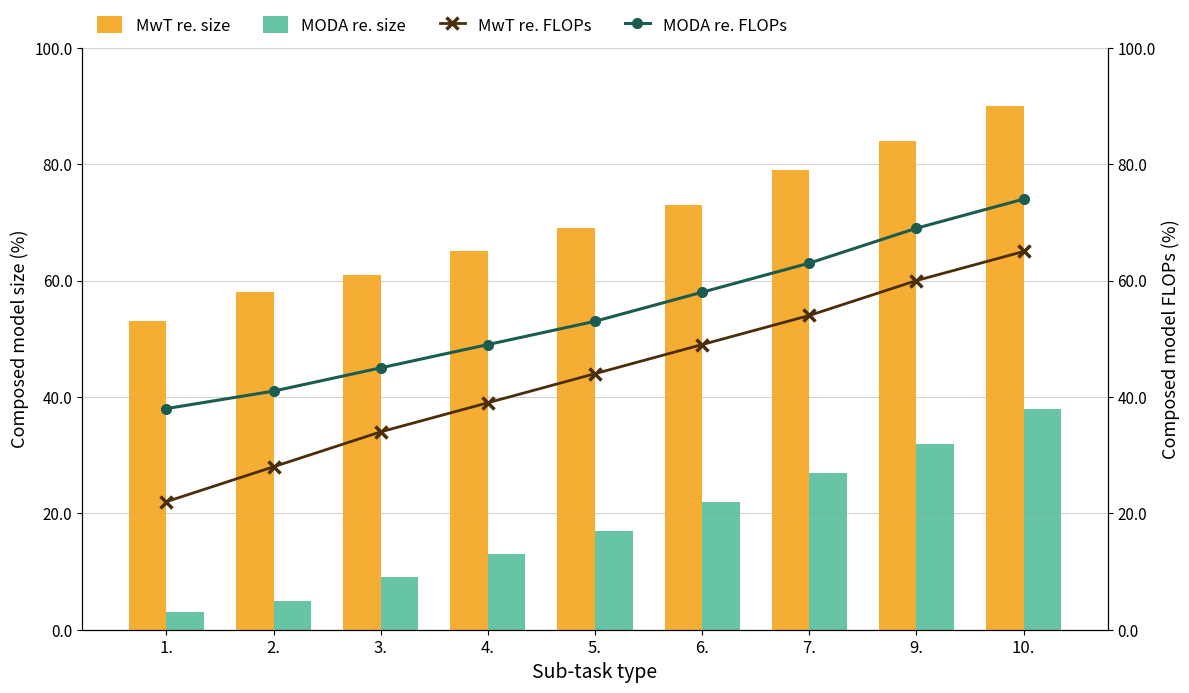

Between 3. and 6., which series saw the biggest shift?

MwT re. FLOPs